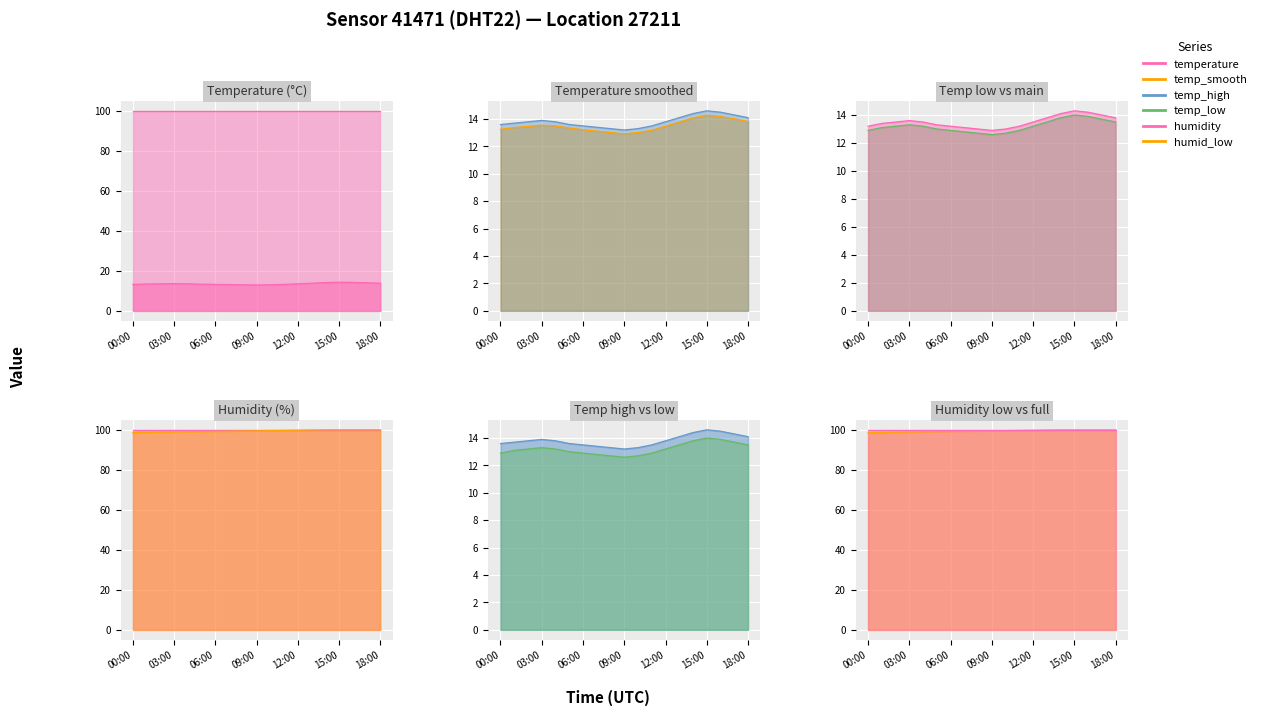

True or false: temp_high line and temp_smooth line cross at least once.

False